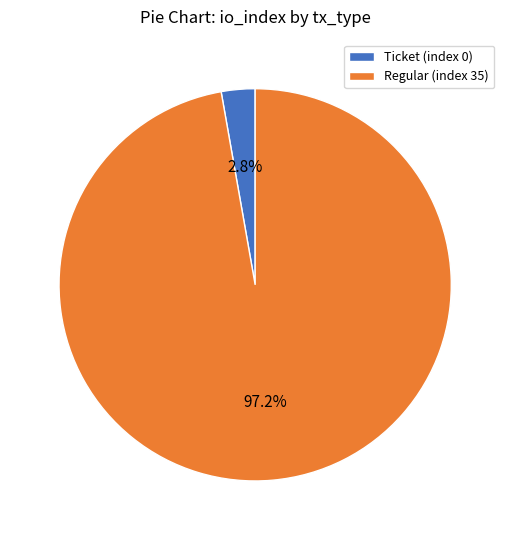

What is the majority slice?

Regular (index 35)